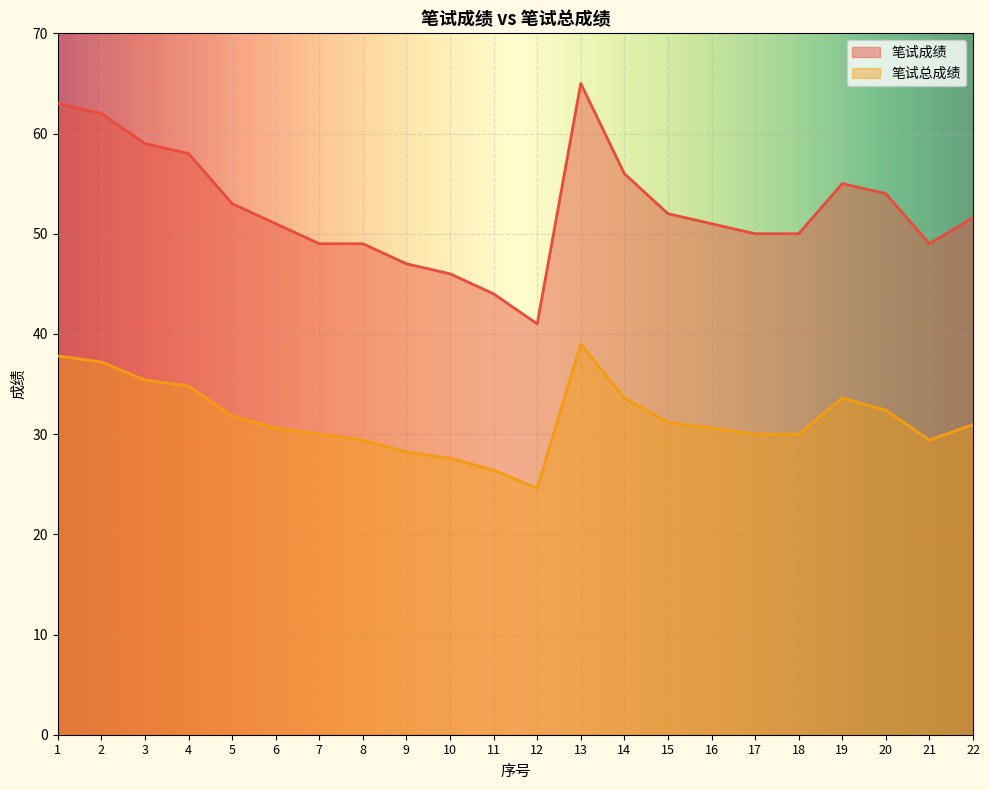

At how many categories does at least one series exceed 51?

11